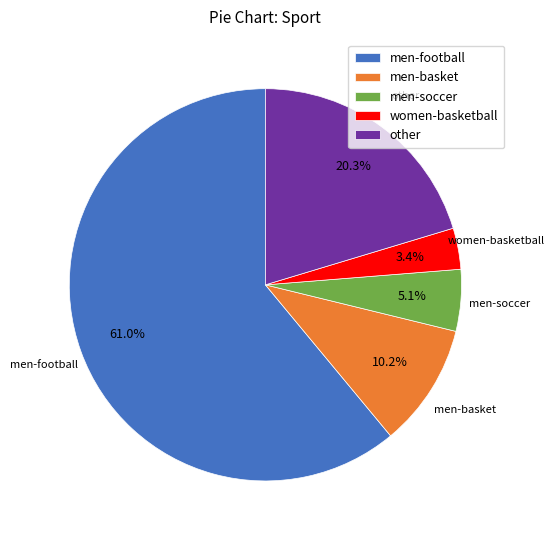

Combined, what portion of the pie is women-basketball and men-soccer?

8.5%